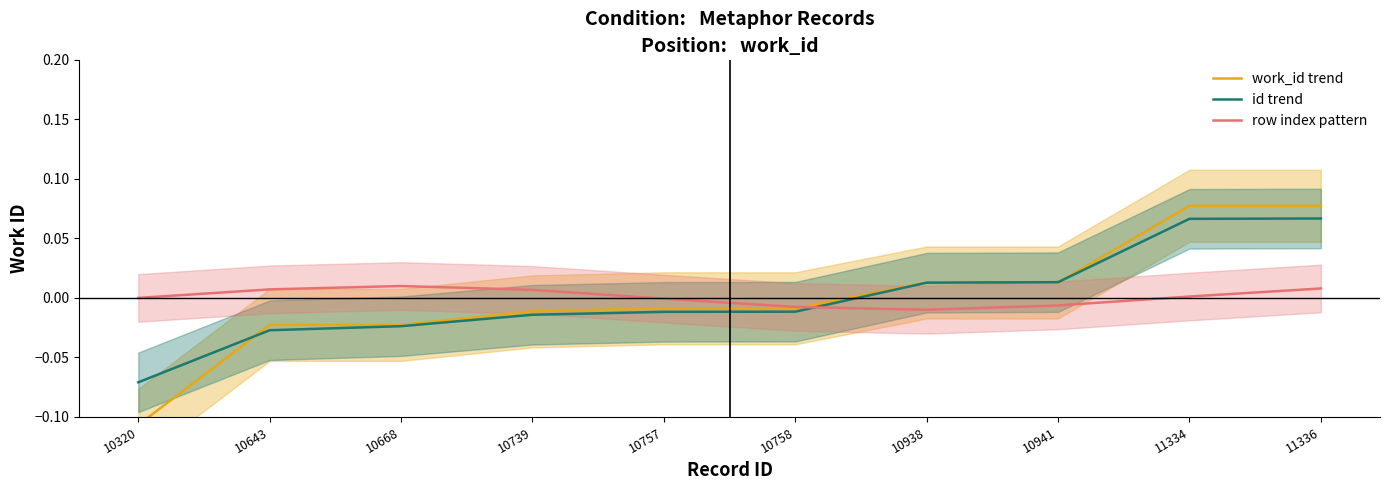

What is the maximum value shown in the chart?

0.1